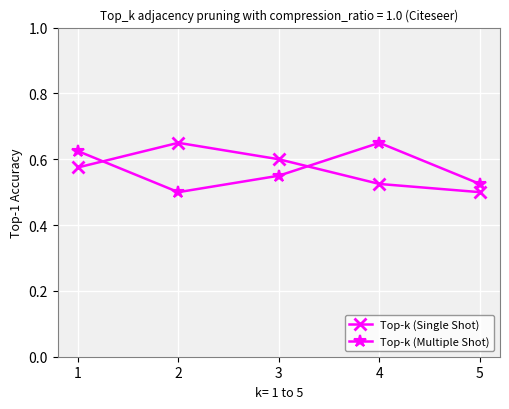

Where is Top-k (Multiple Shot) nearest to the value 0?

2